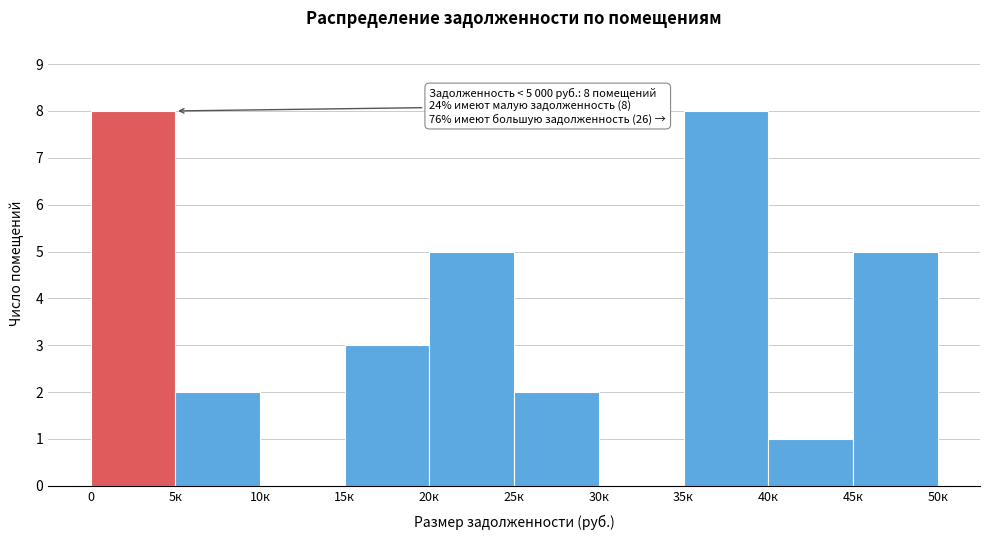

Reading left to right, list all the values displayed in this chart.

0=8	5к=2	10к=0	15к=3	20к=5	25к=2	30к=0	35к=8	40к=1	45к=5